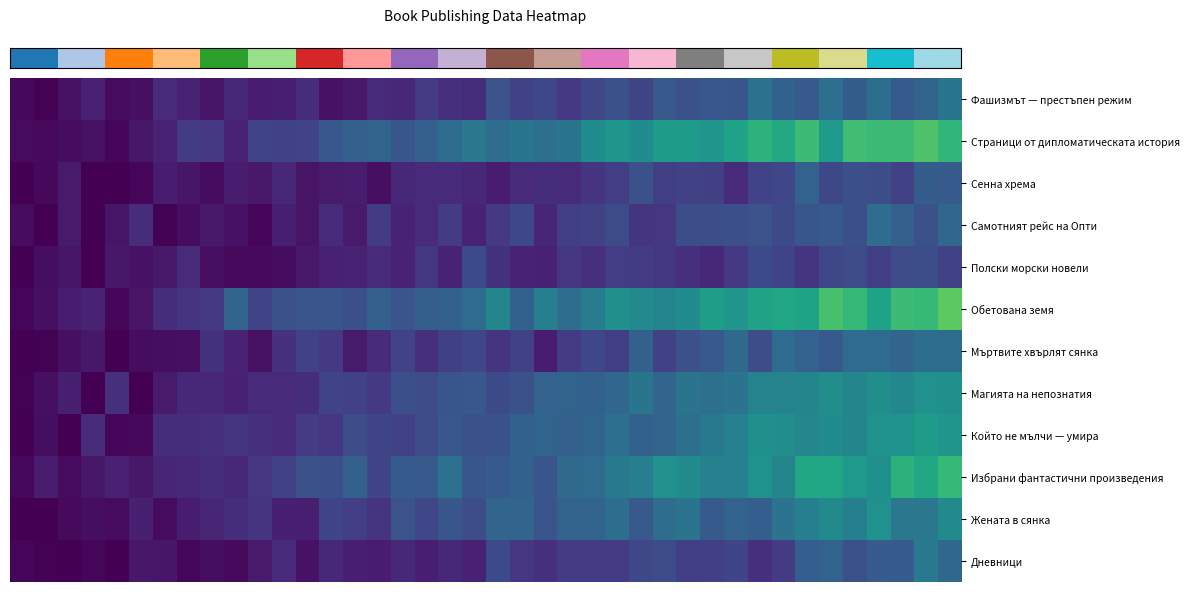

How many data points does each series have?

40